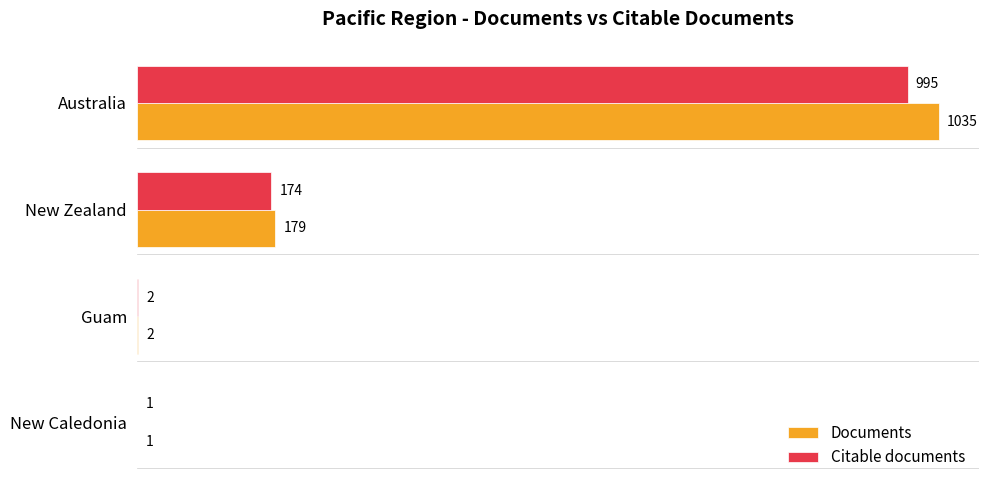

At which label is Documents closest to 518?

New Zealand